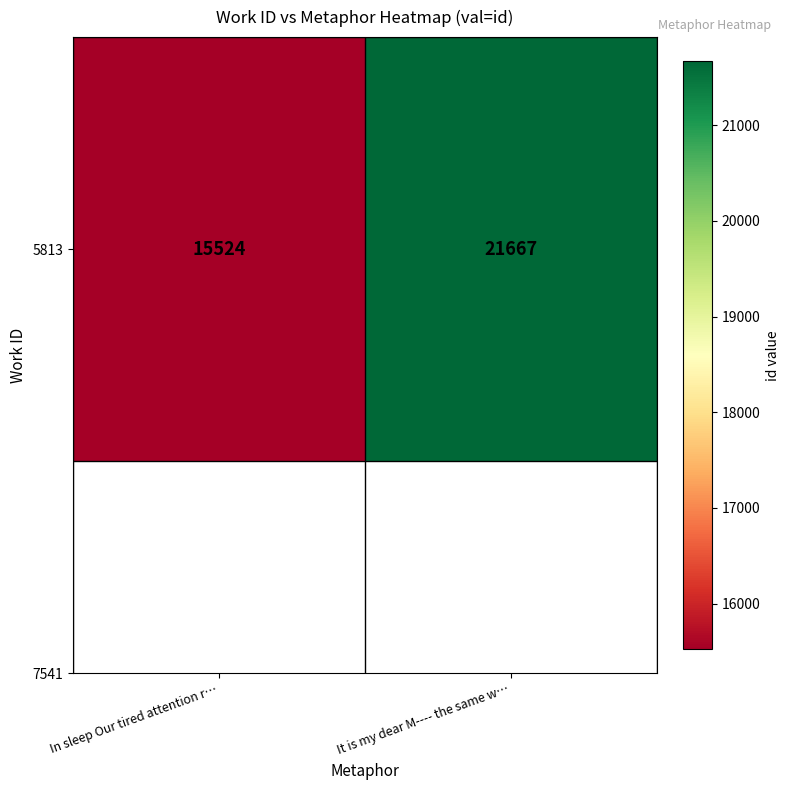

What is the smallest value displayed?

15524